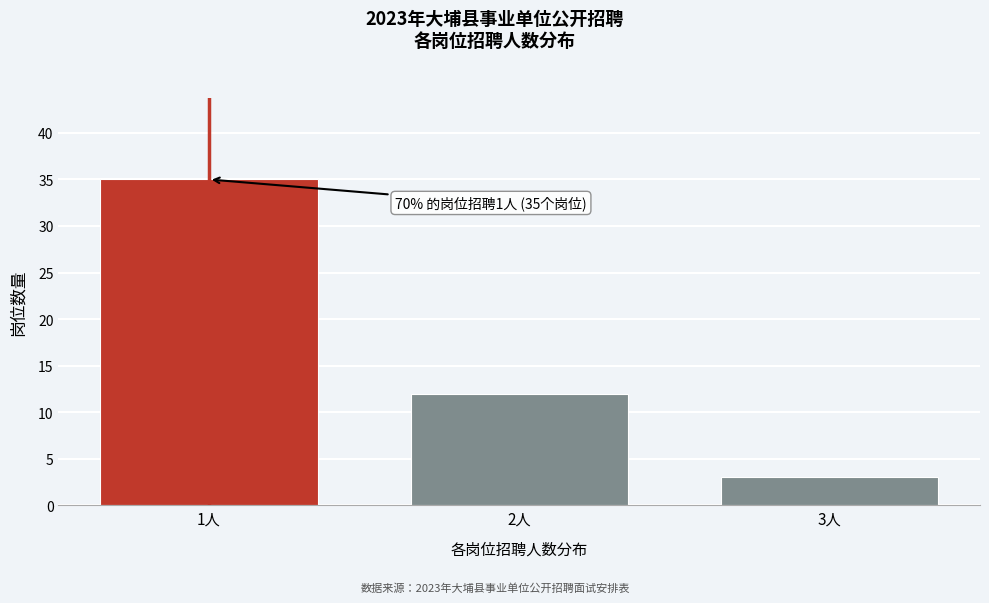

Reading left to right, transcribe all the data shown in this chart.

35	12	3